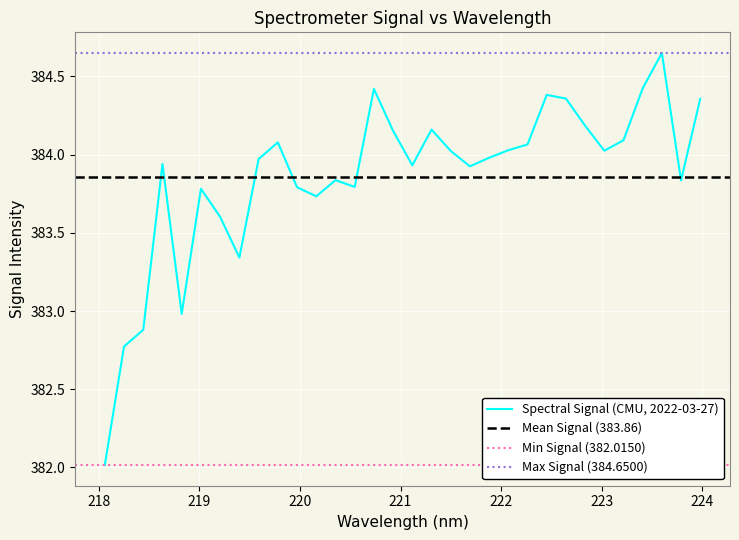

At which category does the chart reach its peak across all series?

223.5987